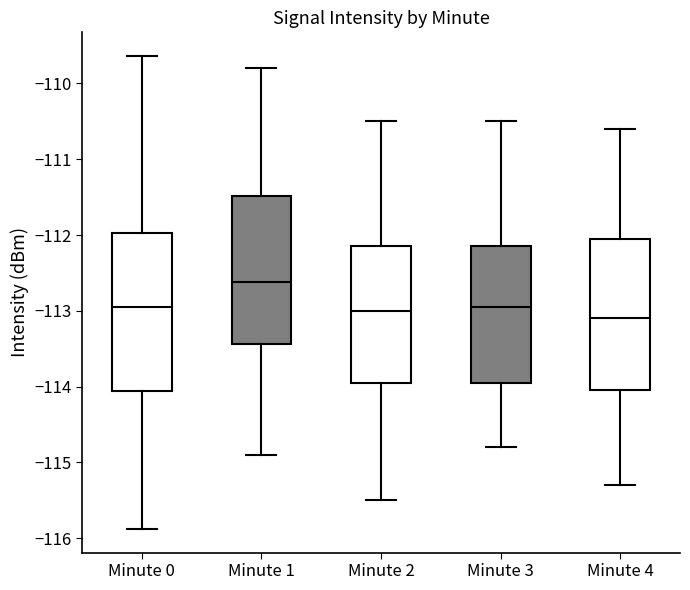

Where is the lower edge of the box for Minute 4 on the y-axis? The values are not printed on the chart, so give them approximately, as read against the axis.

-114.0